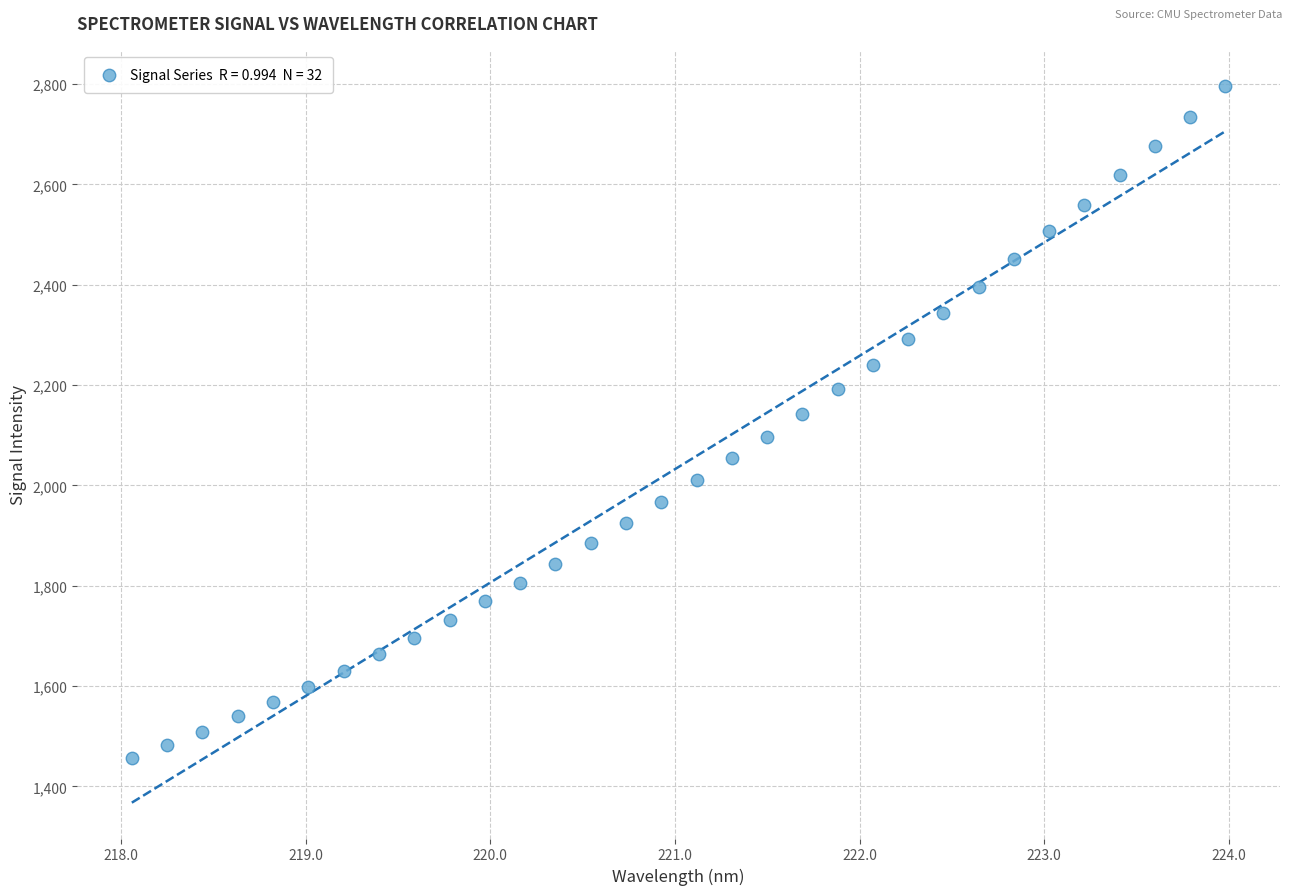

What is the range of Y values (max minus min)?

1341.0